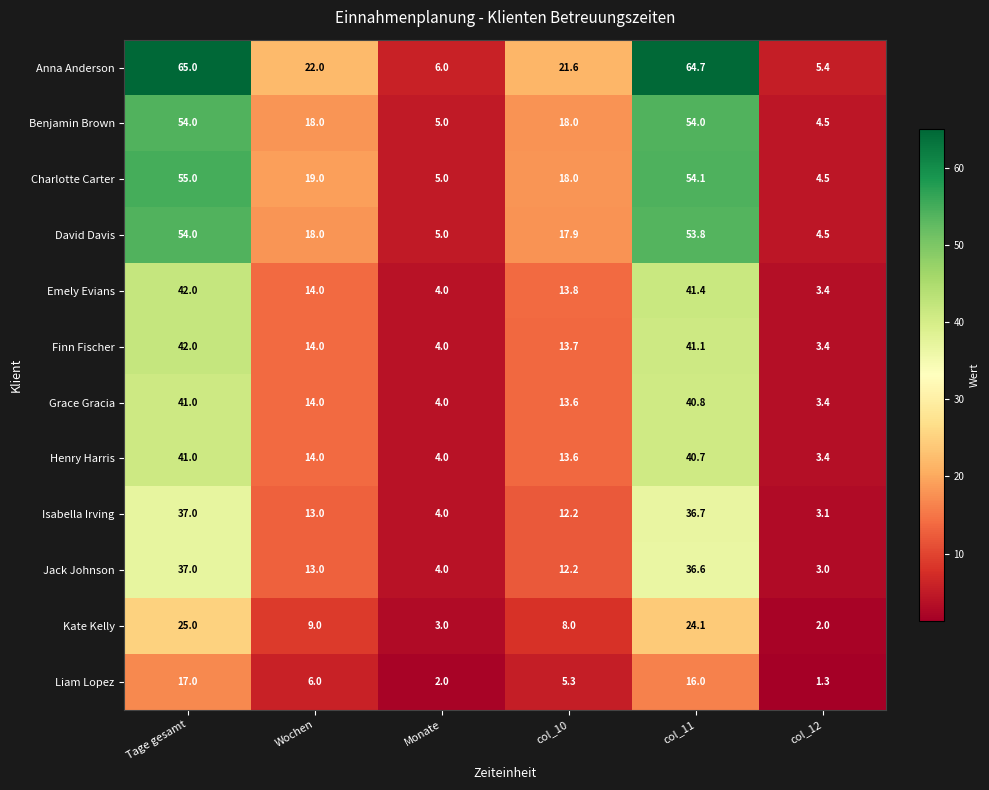

Which category has the lowest value across all series?

col_12